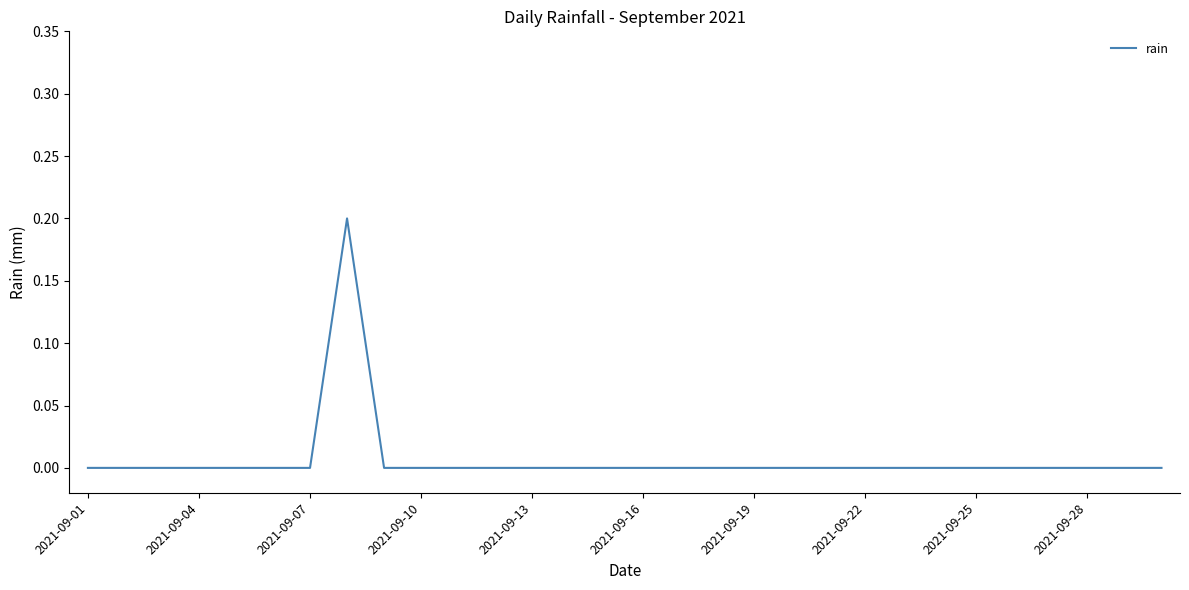

How many lines are shown in the chart?

1